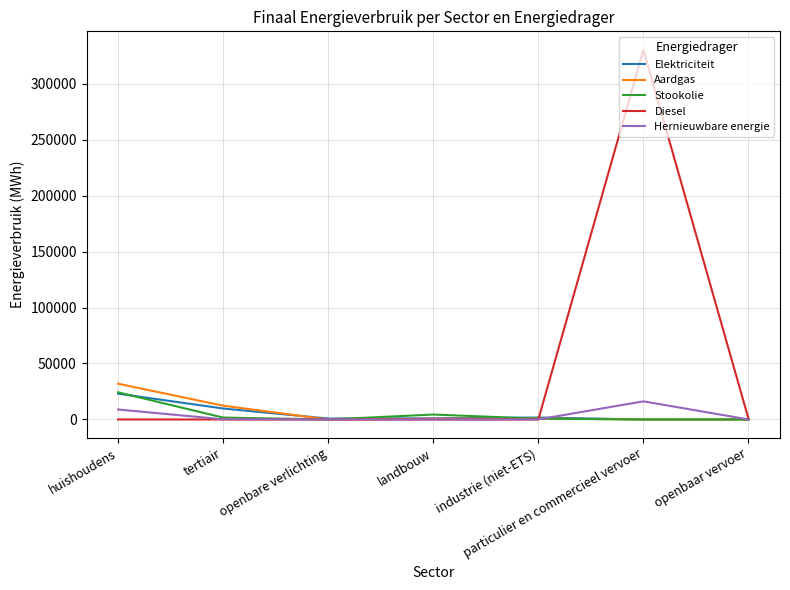

Which series has the largest total across all categories?

Diesel